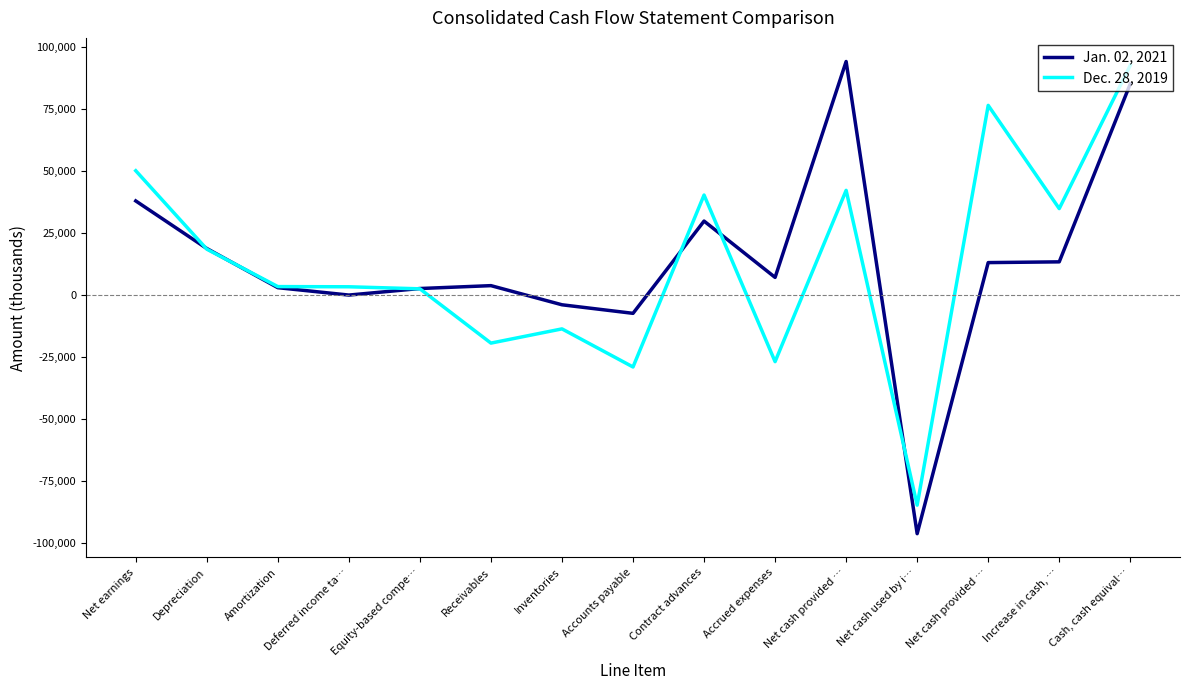

What is the value of the Jan. 02, 2021 point at the 15th from the left?

85072